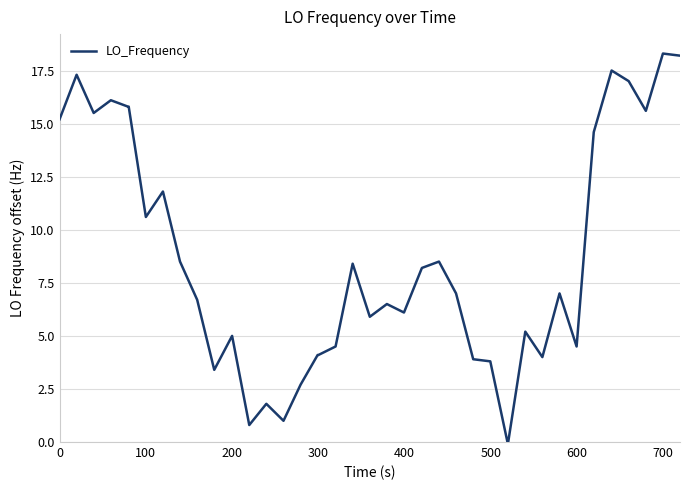

What is the difference between the maximum and minimum values?

18.3